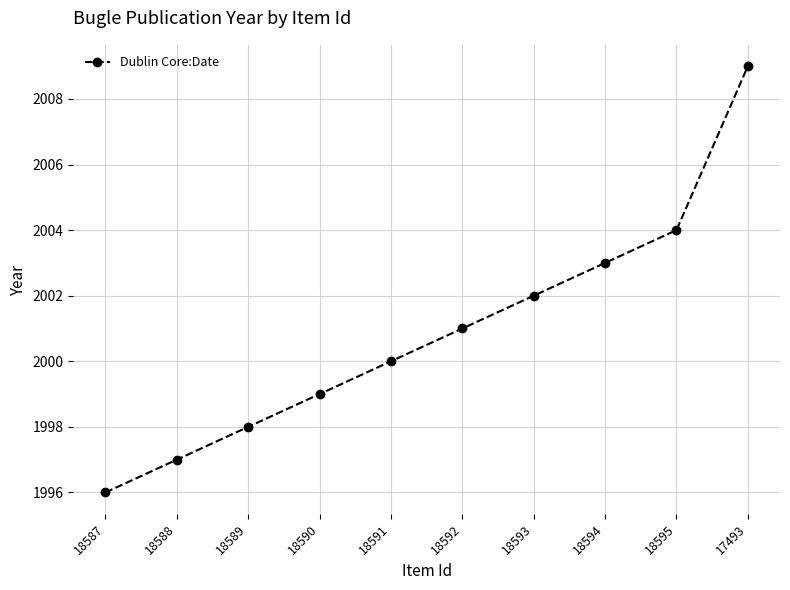

True or false: the data shows 1999 at 18590.

True